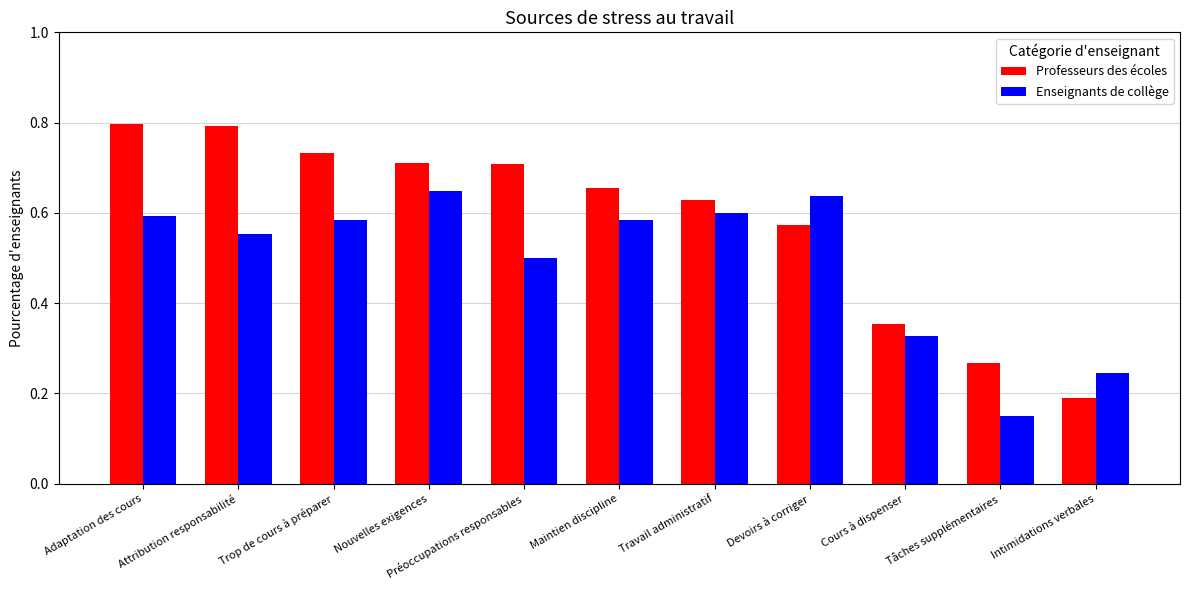

At which label is Enseignants de collège closest to 0?

Tâches supplémentaires